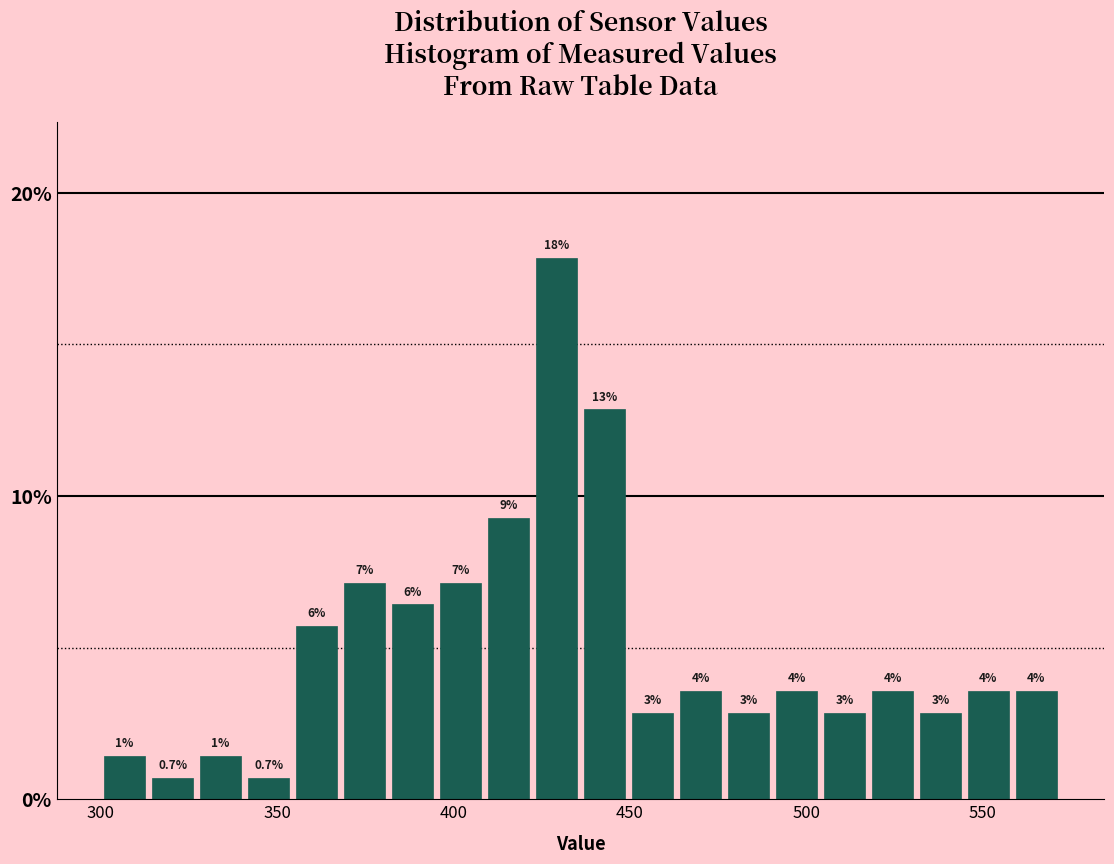

Read against the x-axis, roughly where is the centre of the tallest bar?

430